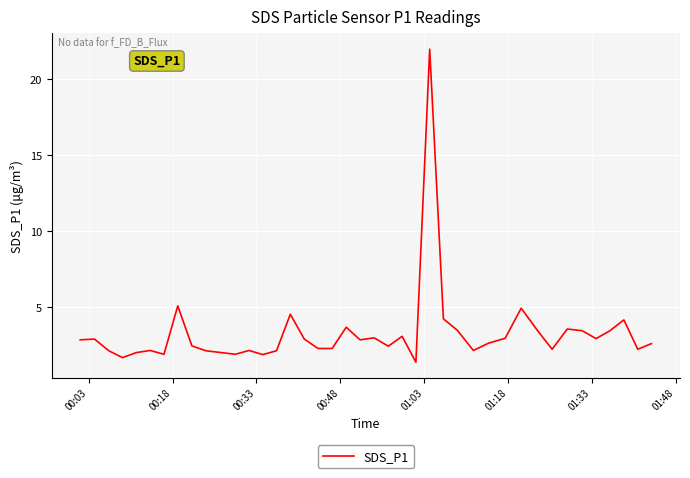

What is the difference between the second highest and second lowest values?

3.4